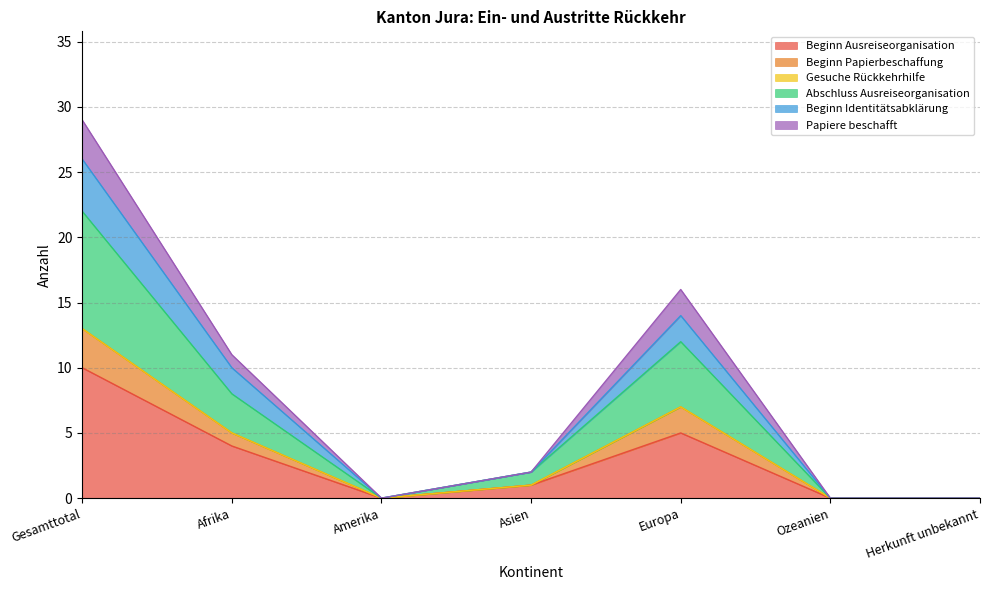

How many interior local peaks does the Beginn Ausreiseorganisation series have?

1